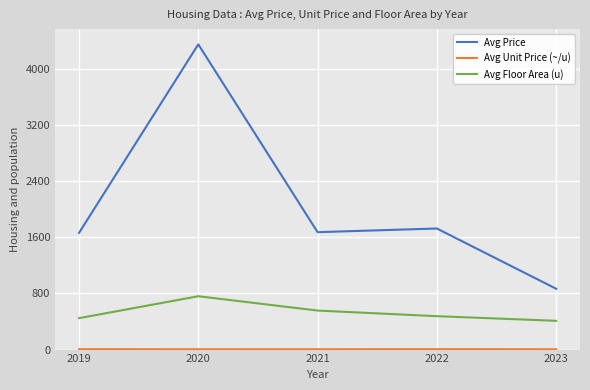

What is the average value of the Avg Floor Area (u) series?

529.8